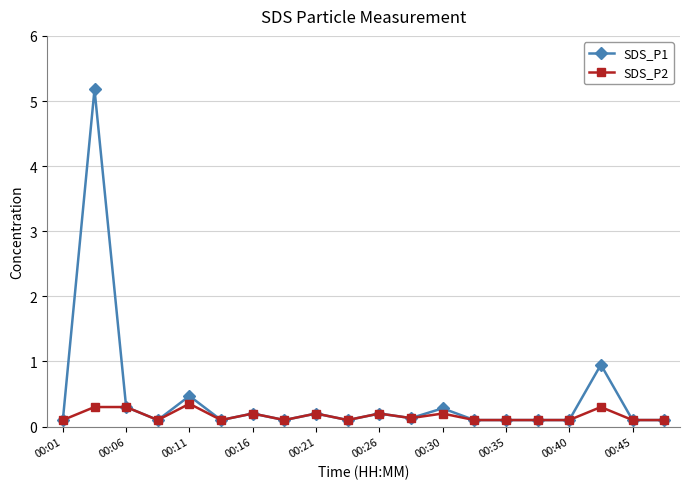

Which series has the largest total across all categories?

SDS_P1